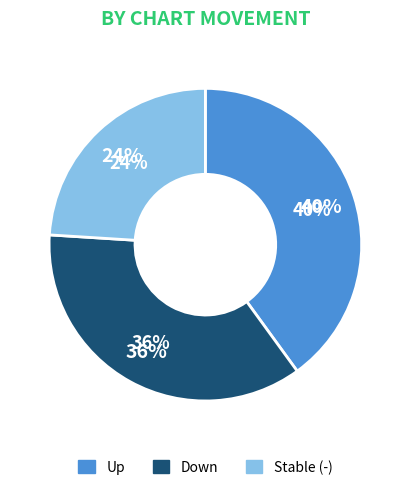

Which slice is the smallest?

-